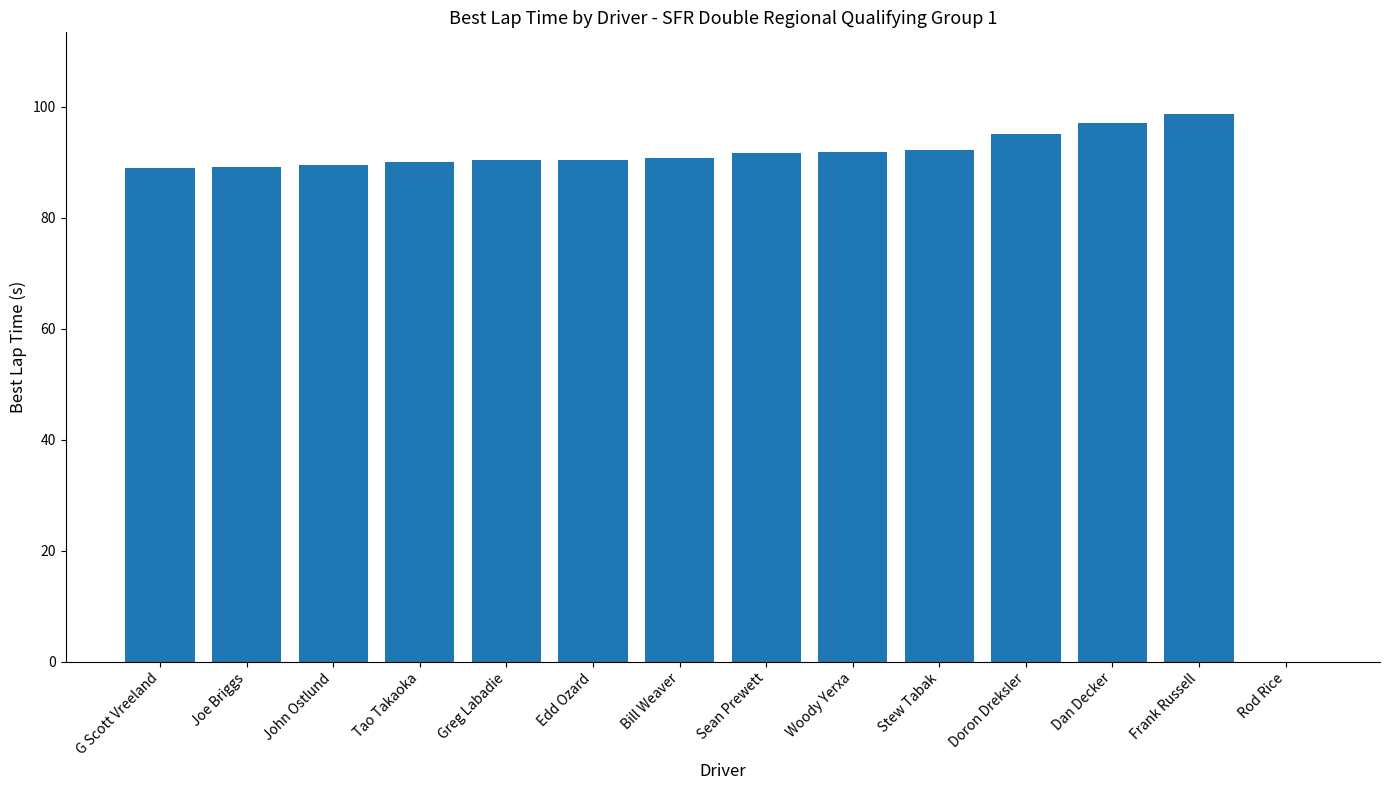

What is the maximum value shown in the chart?

98.7